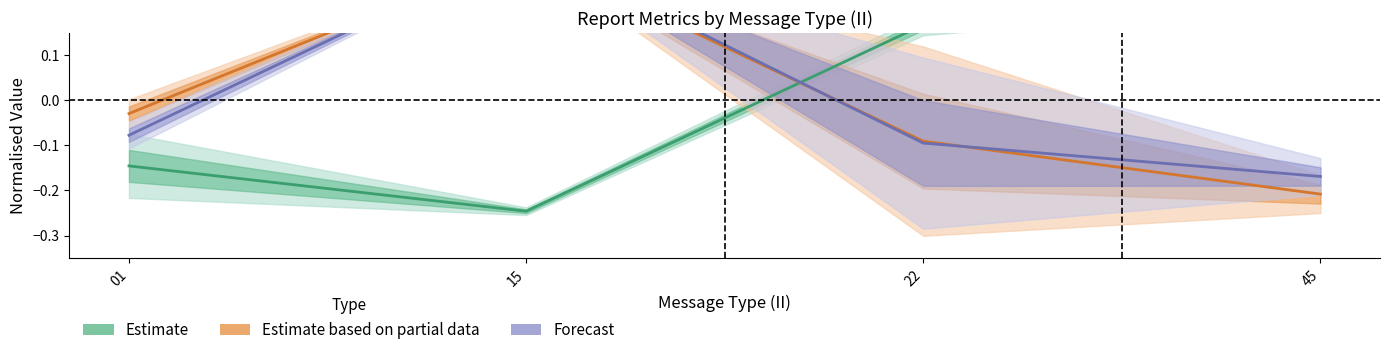

Count the Estimate values in the range 0 to 1.

2